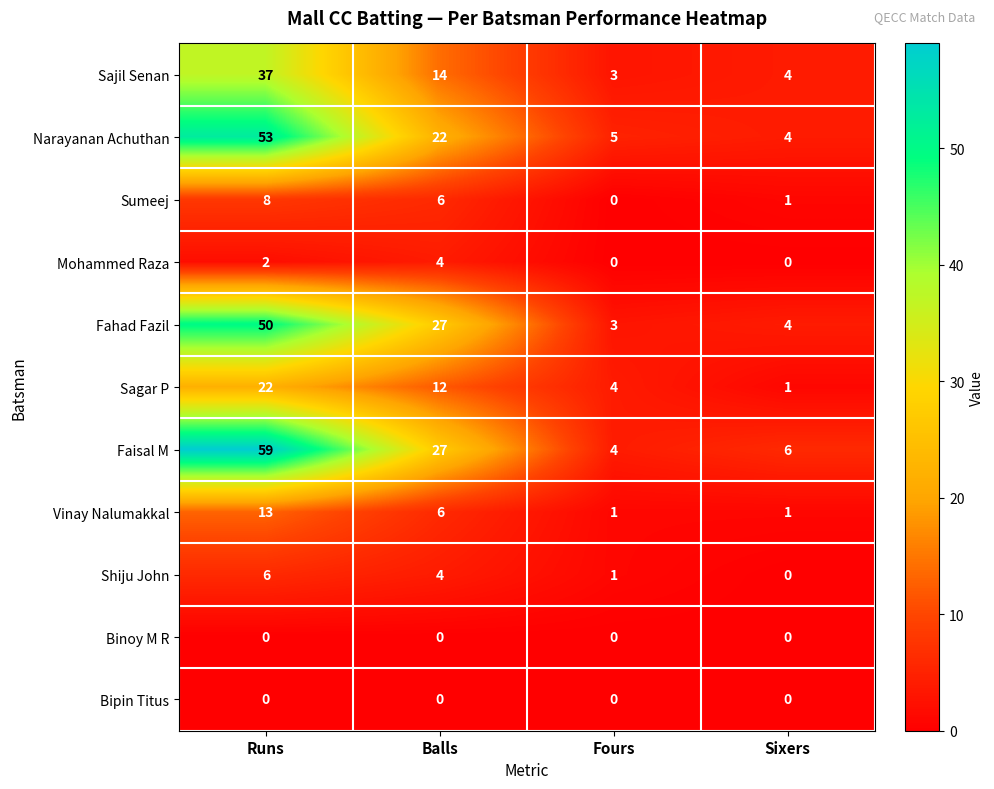

How many values in Mohammed Raza are above zero?

2